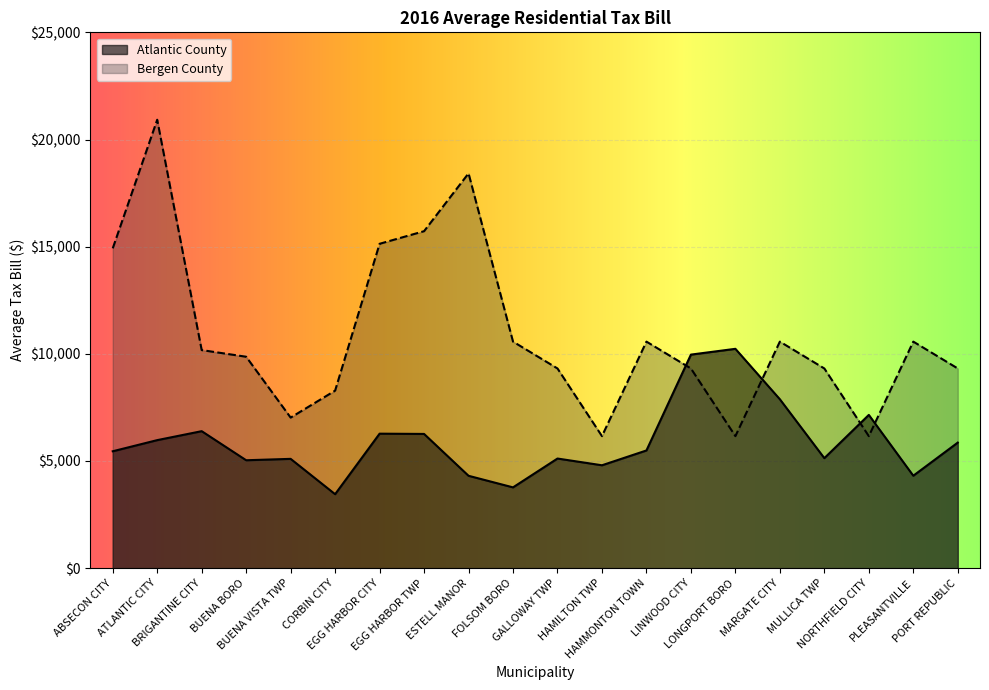

Is the value of Bergen County at LINWOOD CITY greater than the value of Atlantic County at NORTHFIELD CITY?

Yes